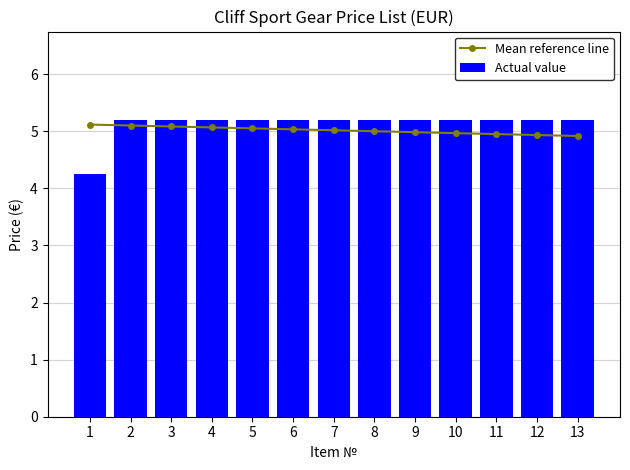

What is the difference between the second highest and minimum values in the Mean reference line series?

0.2